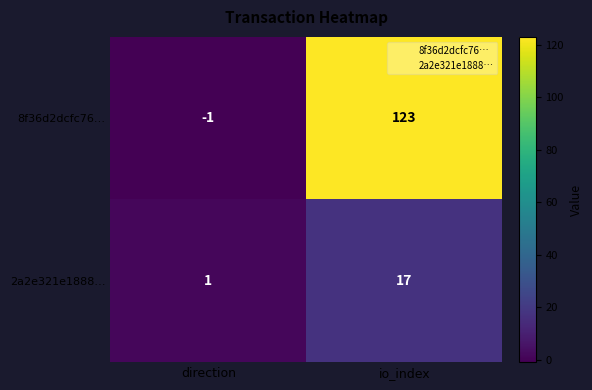

How many distinct data groups are displayed?

2